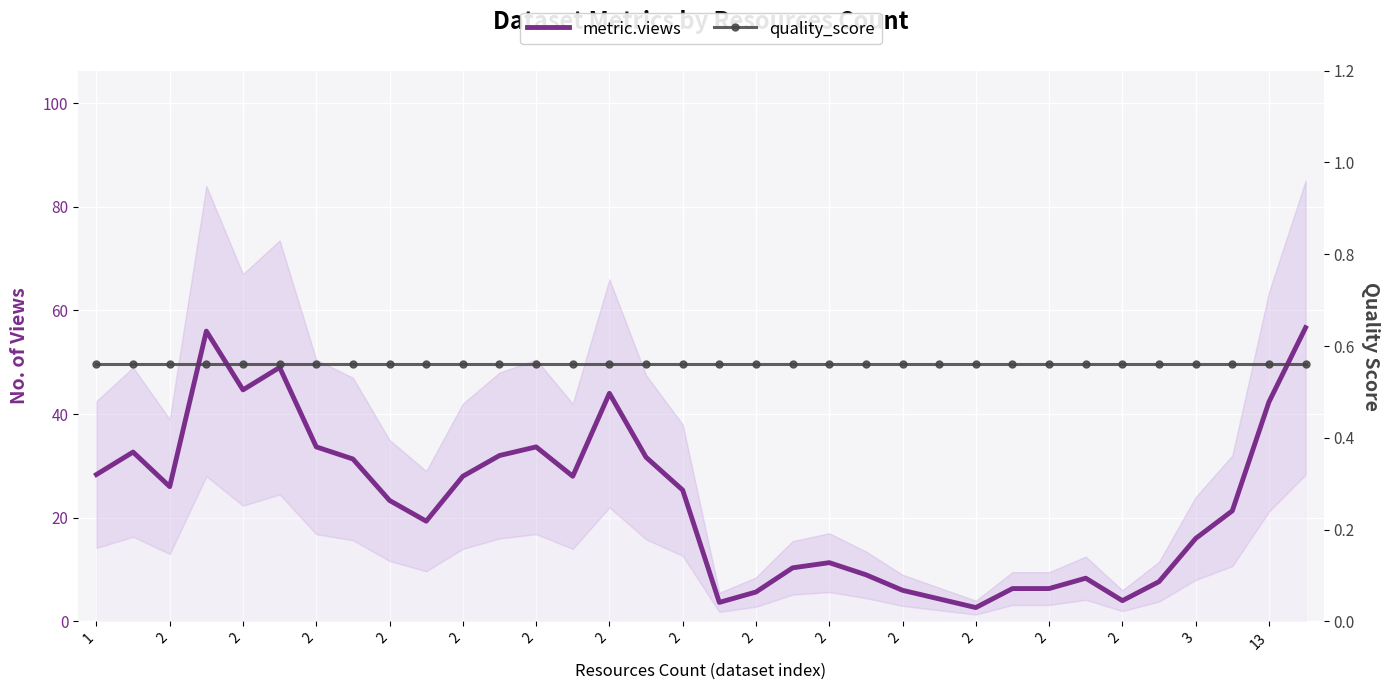

What is the approximate value of quality_score at 29?

0.6